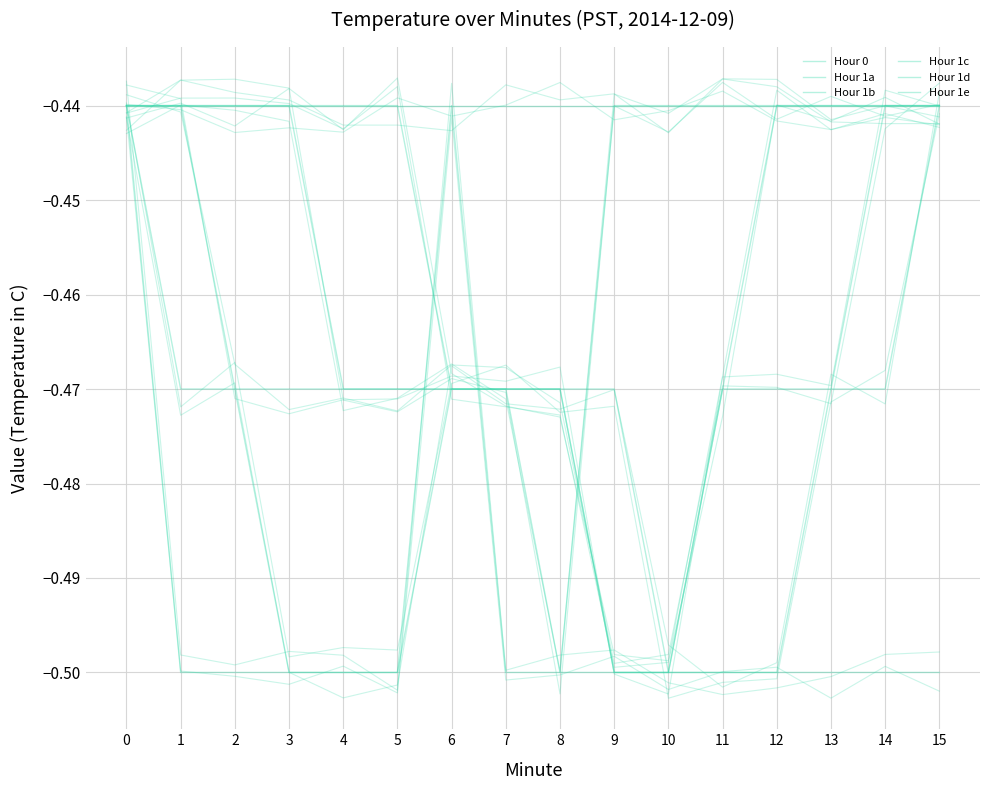

What is the value of the Hour 1e point at the 6th from the left?

-0.5